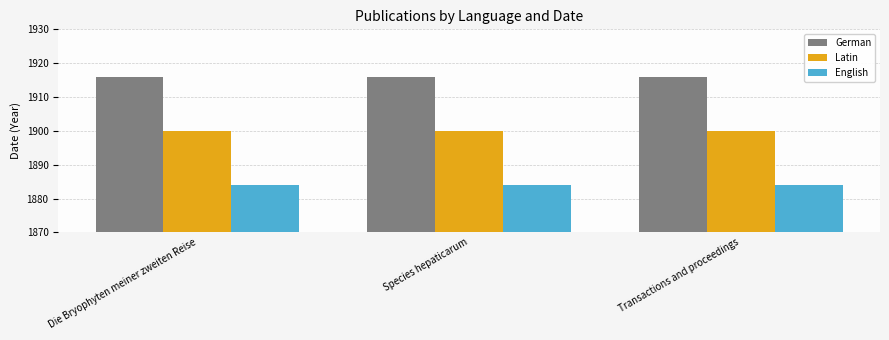

List the series in order of their overall mean, lowest first.

English, Latin, German